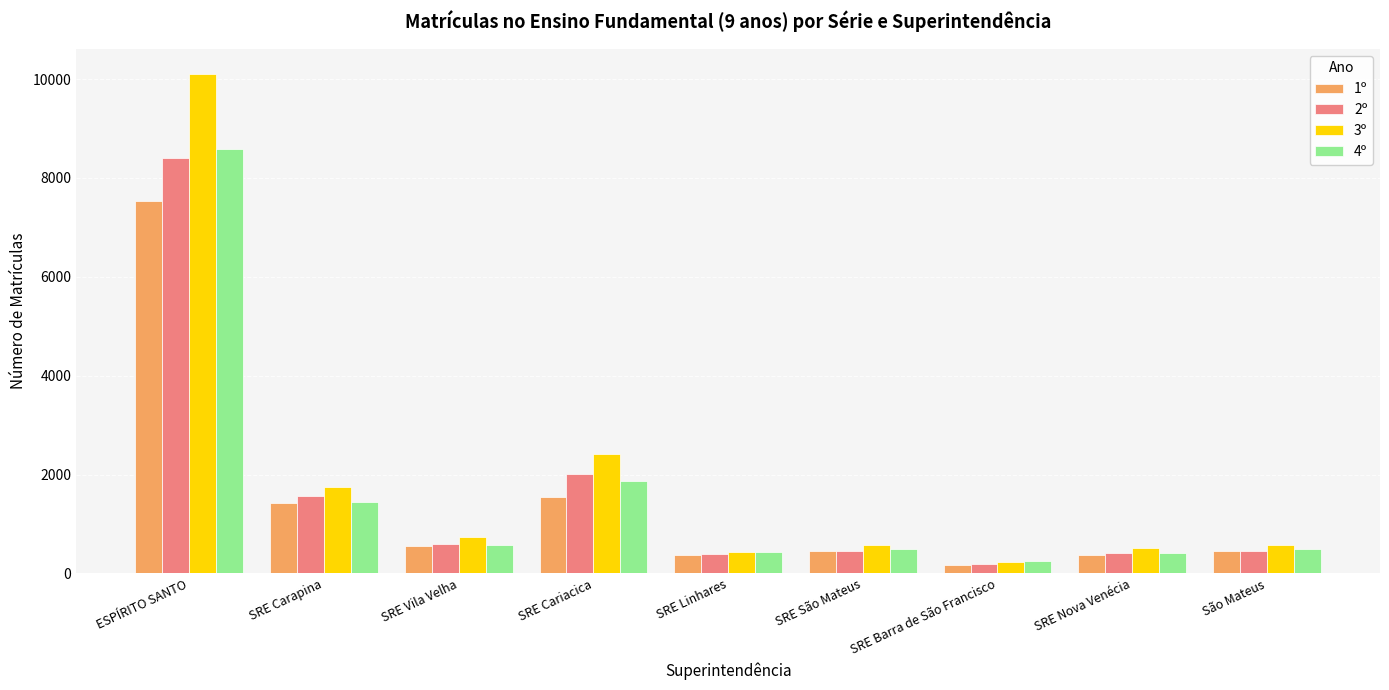

Which series has the largest total across all categories?

3º